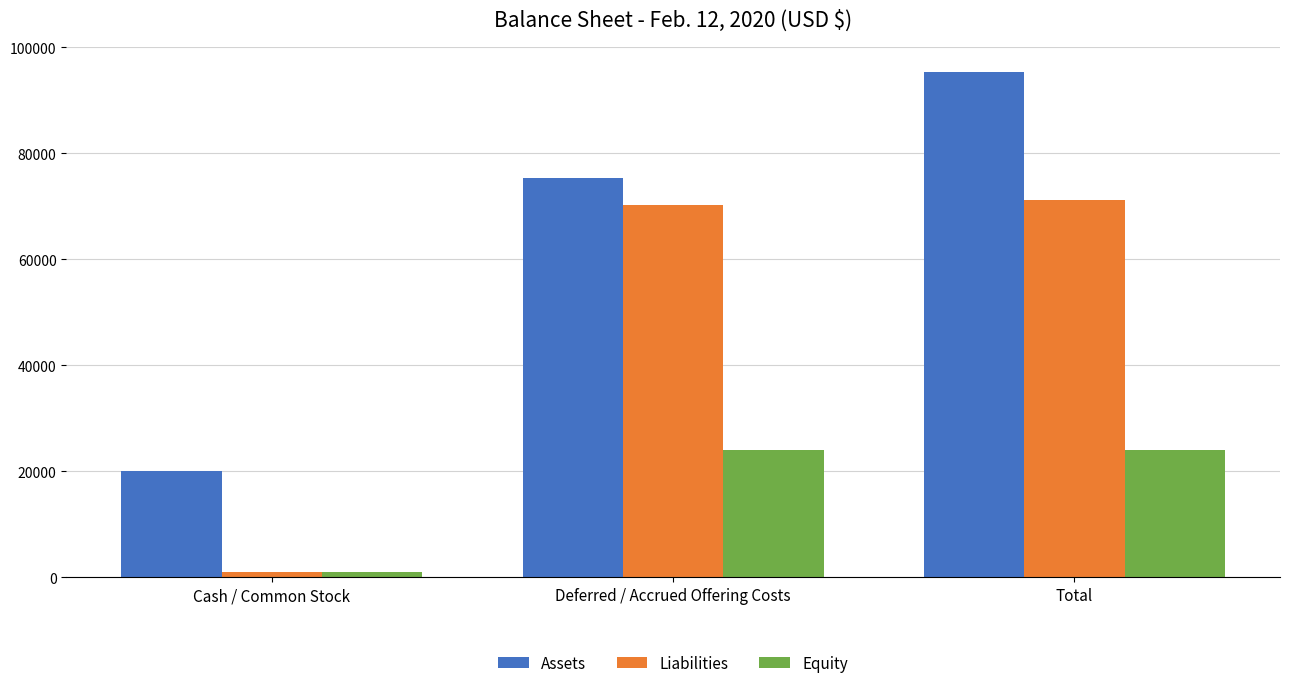

How many distinct data groups are displayed?

3